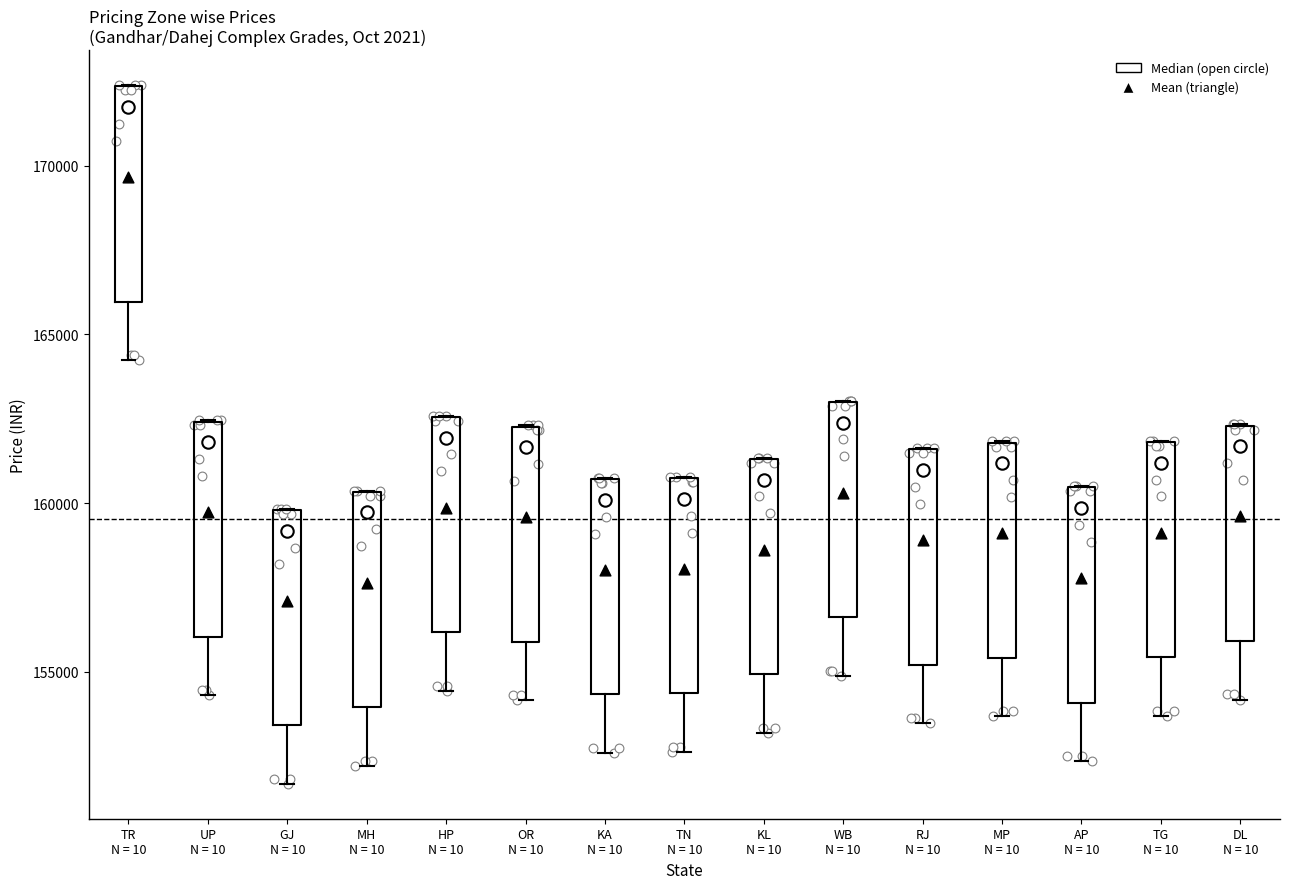

Where does the median line of the box for OR N = 10 sit on the y-axis? The values are not printed on the chart, so give them approximately, as read against the axis.

161500